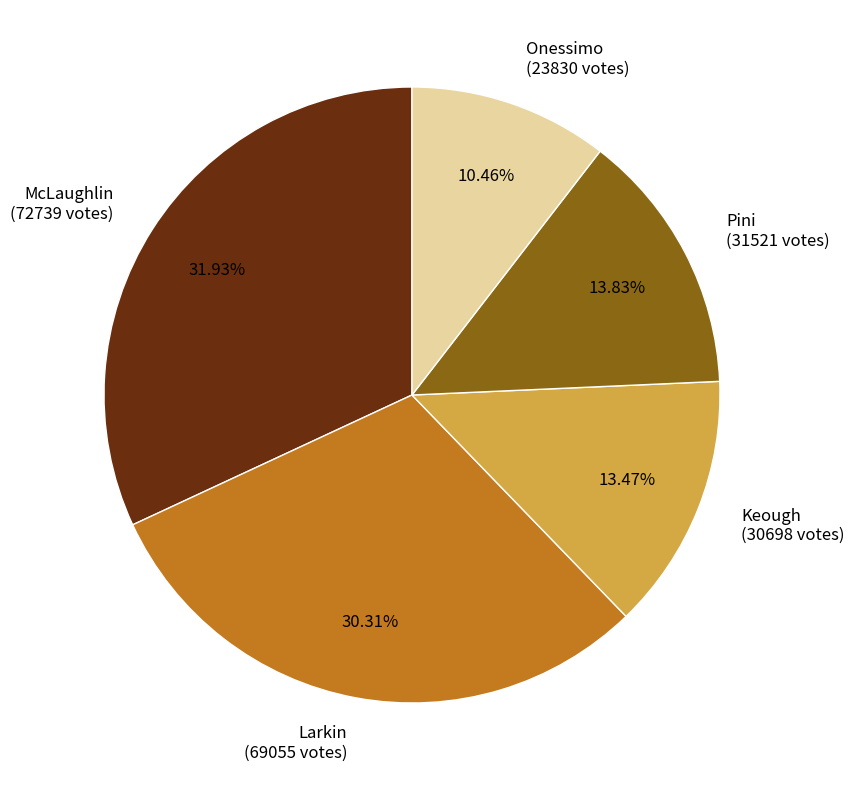

Does Larkin (69055 votes) represent more than half of the total?

No